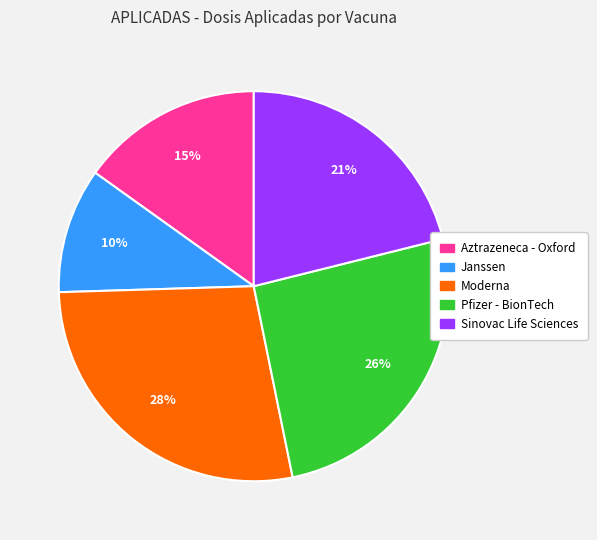

Does Moderna represent more than half of the total?

No